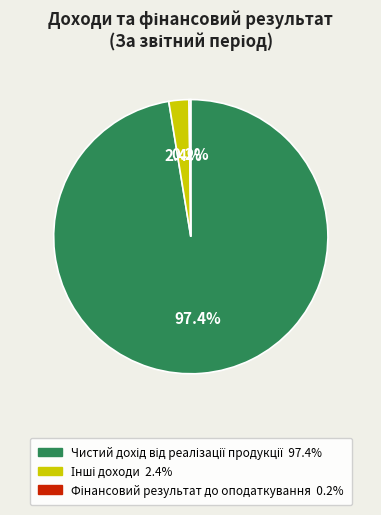

Is there any slice that represents more than half of the pie?

Yes